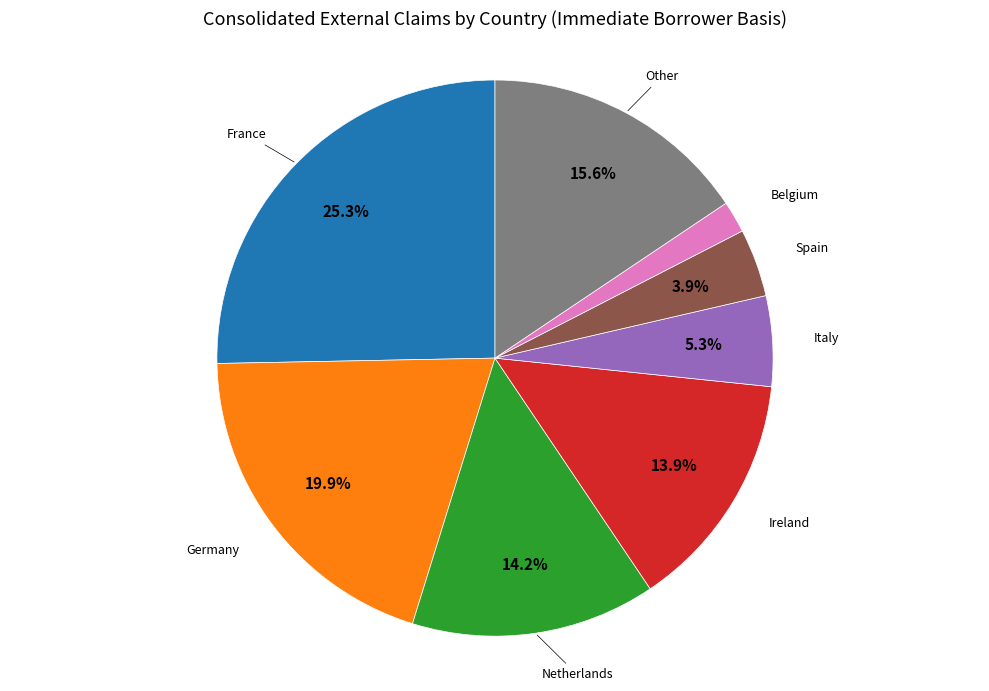

Is there a majority slice in this chart?

No